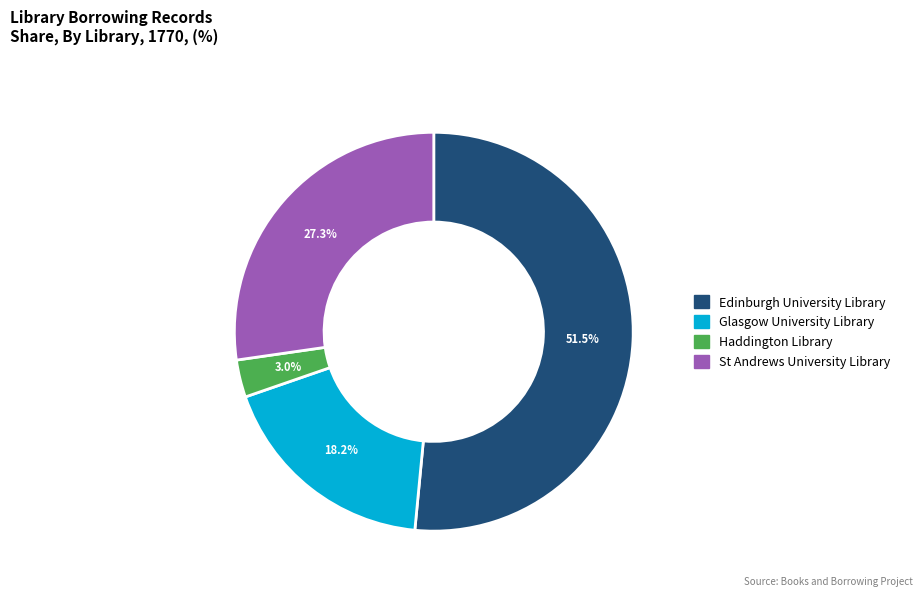

Which category accounts for the majority?

Edinburgh University Library